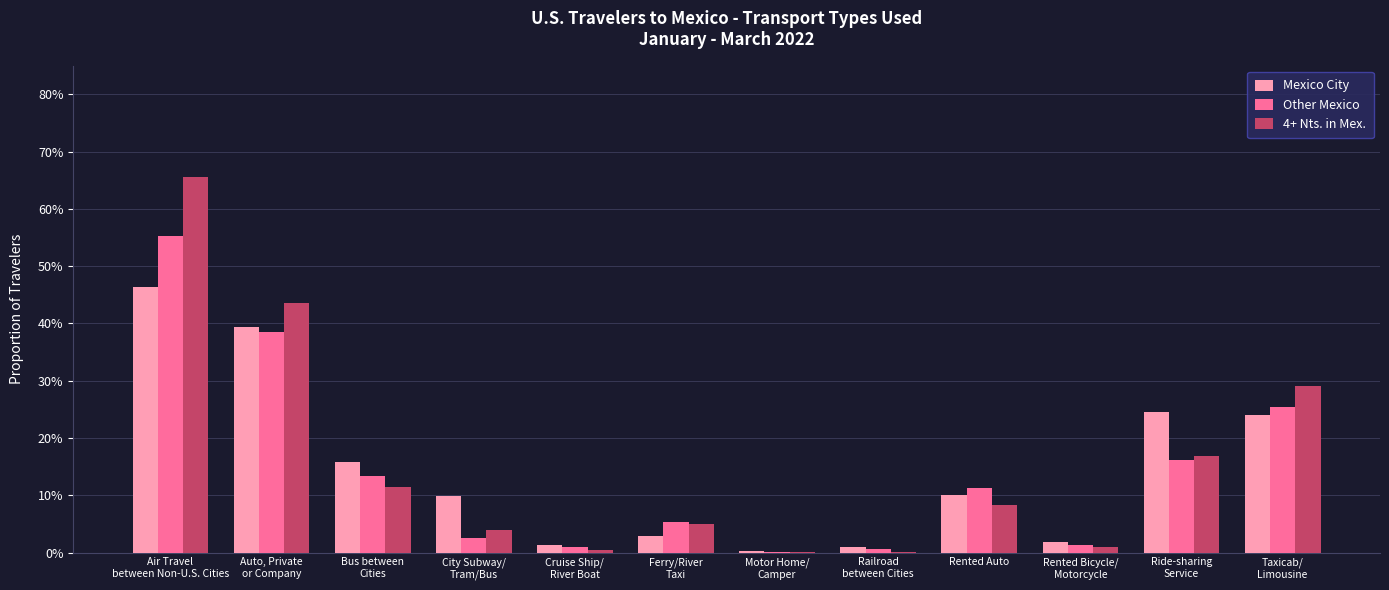

Are the bars grouped side by side (vs. stacked)?

Yes